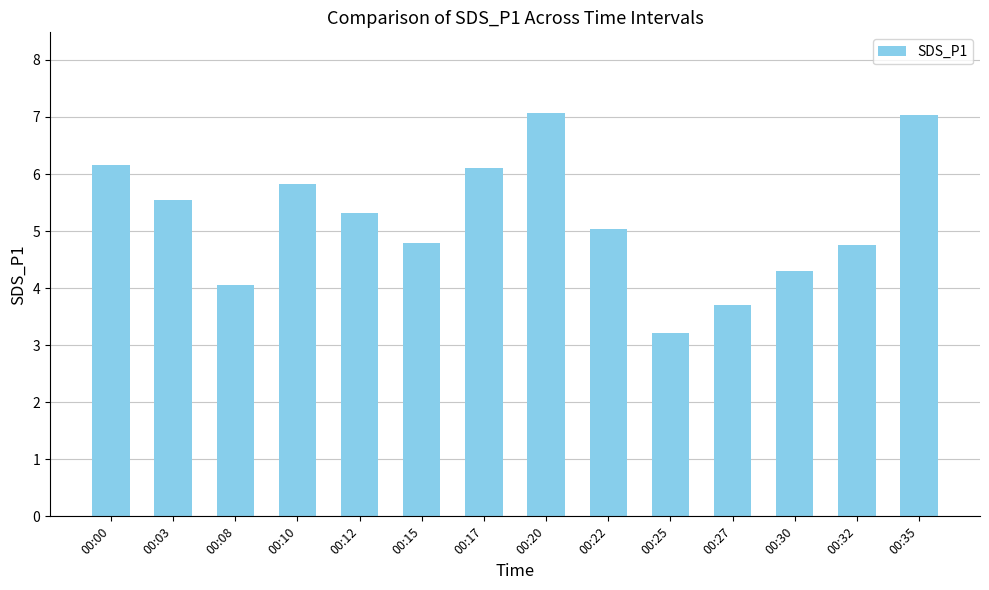

What is the minimum value shown in the chart?

3.2